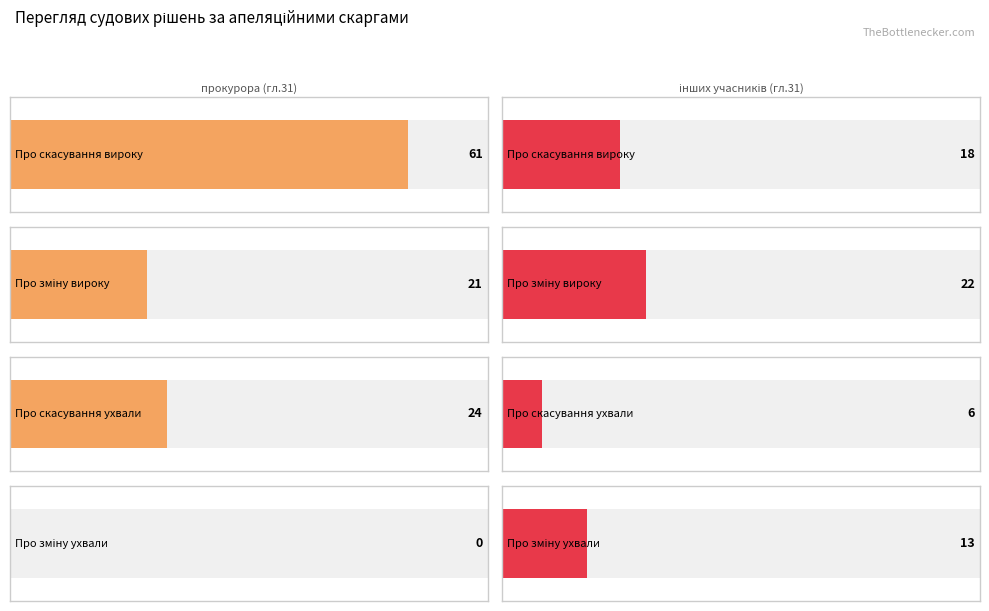

Rank the series by their maximum value, from lowest to highest.

інших учасників (гл.31), прокурора (гл.31)